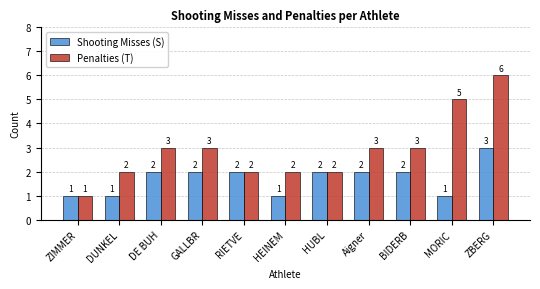

Which series has the largest total across all categories?

Penalties (T)